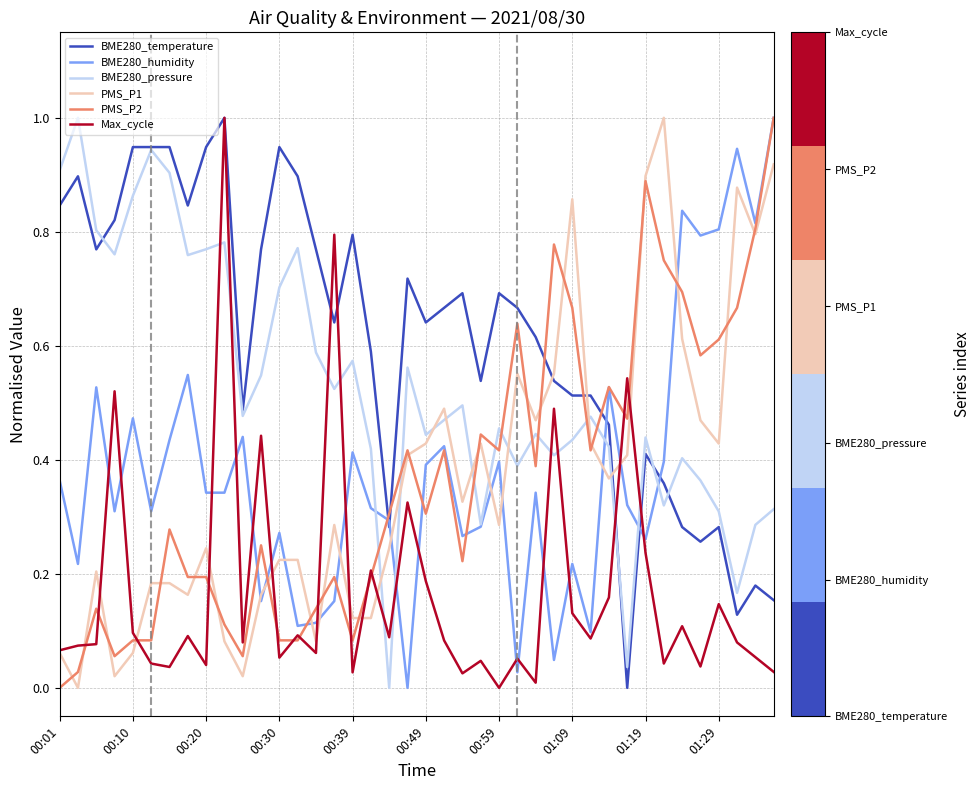

What is the highest value of the Max_cycle series?

1.0